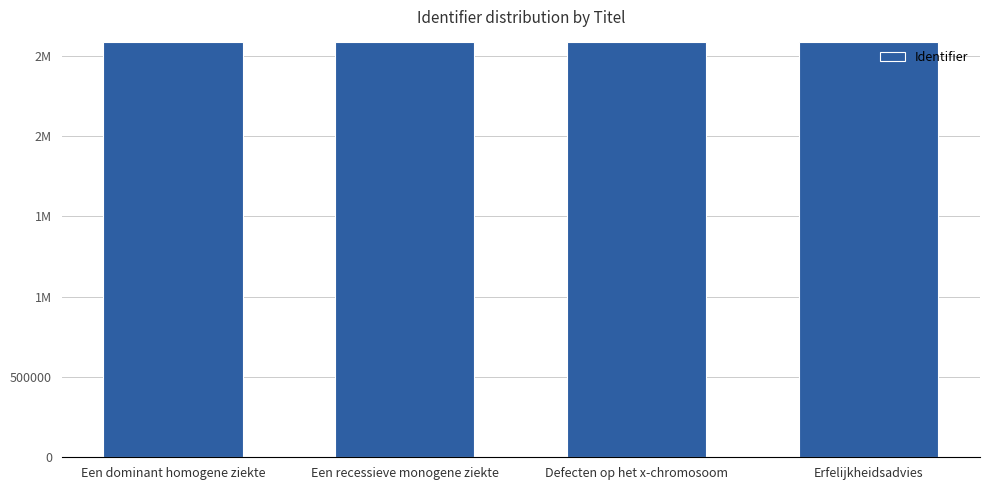

What is the label of the 3rd bar from the left?

Defecten op het x-chromosoom